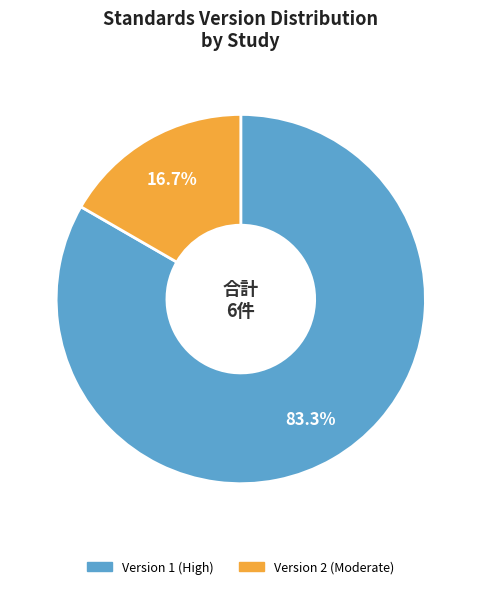

Is there a majority slice in this chart?

Yes